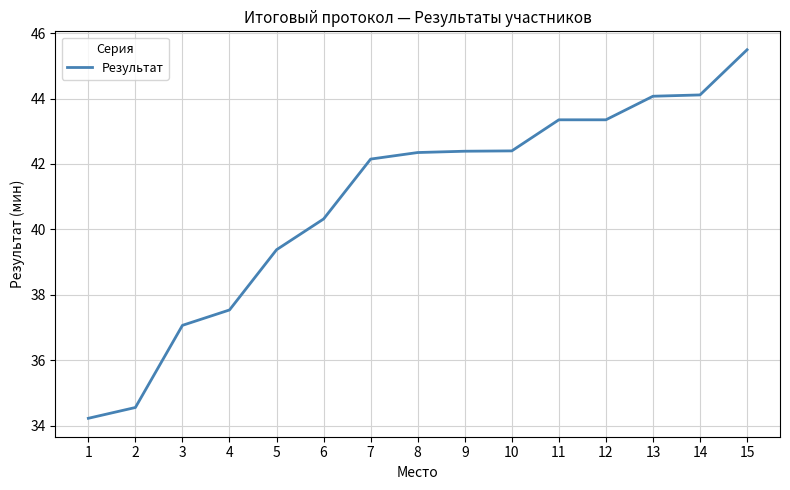

Which has a higher value, 9 or 11?

11